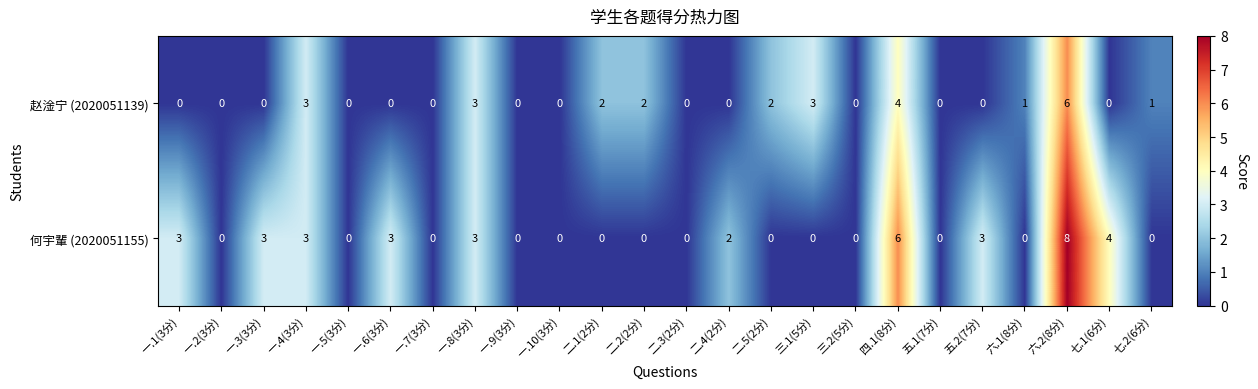

What is the sum of all 赵淦宁 (2020051139) values?

27